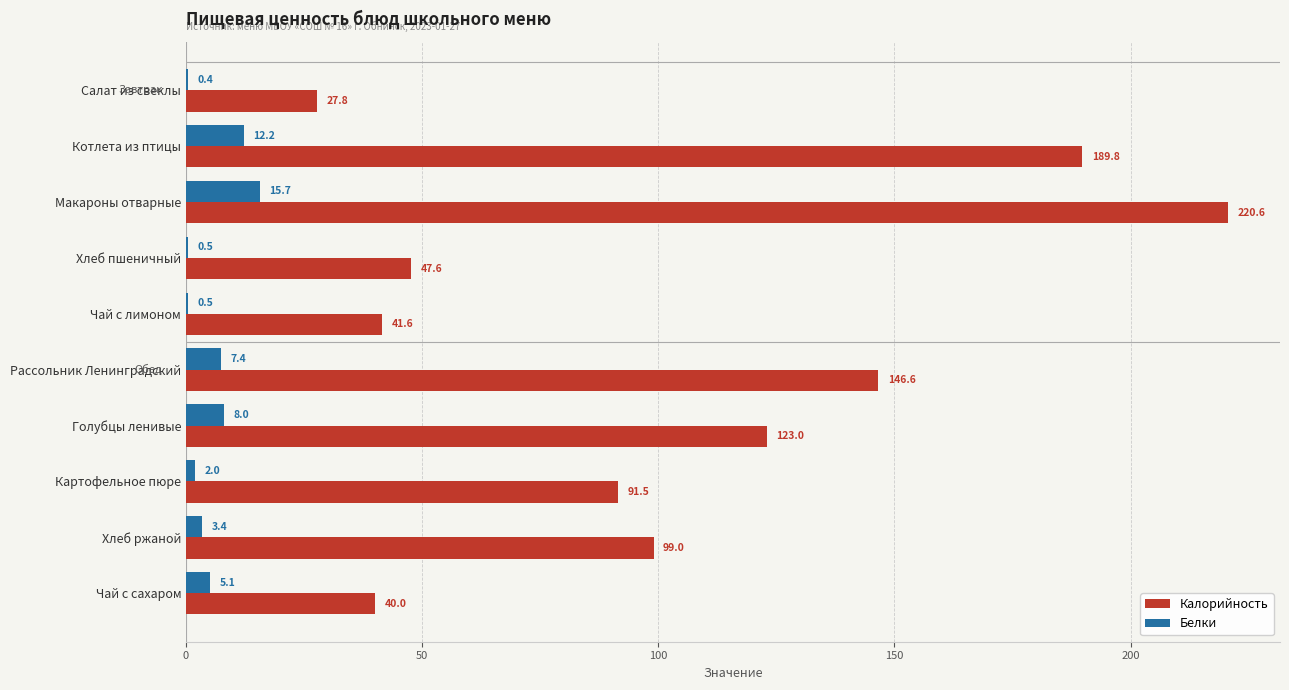

What is the sum of the Калорийность values at Хлеб ржаной and Голубцы ленивые?

222.0